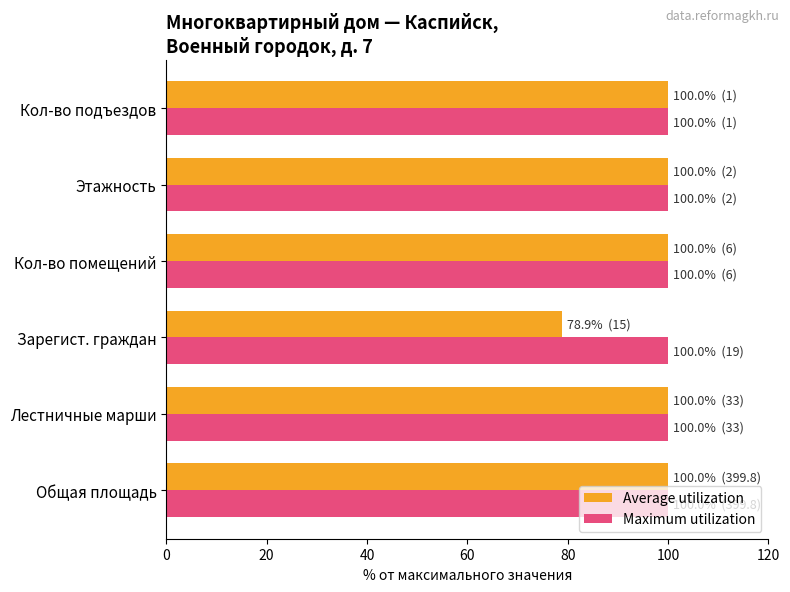

Which series has the largest total across all categories?

Maximum utilization